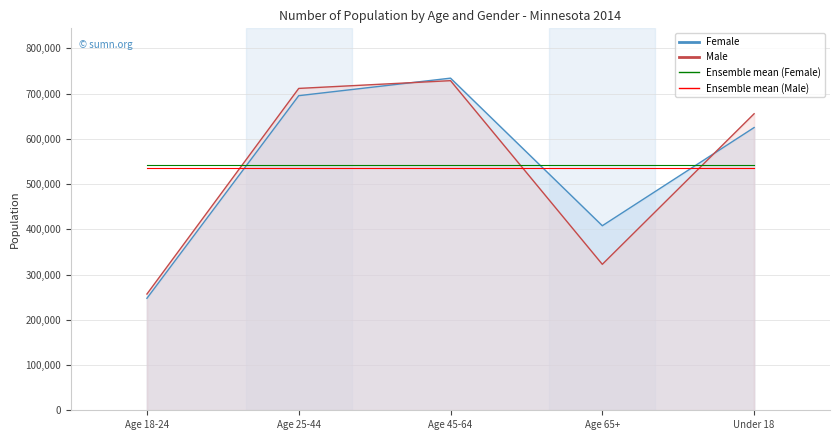

List the labels in order of Ensemble mean (Female) value, smallest first.

Age 18-24, Age 25-44, Age 45-64, Age 65+, Under 18